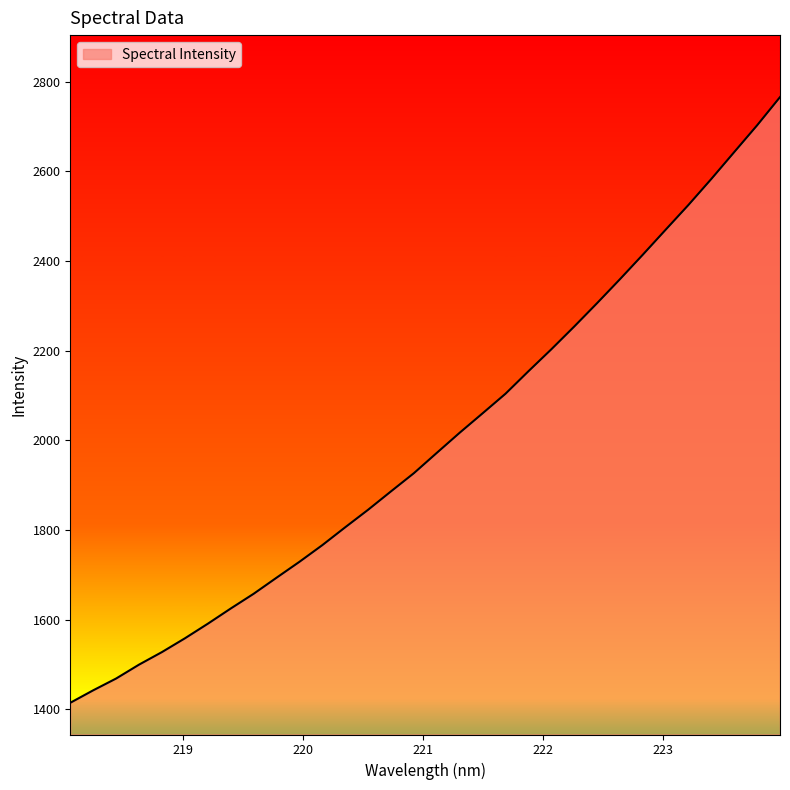

What is the greatest value displayed?

2765.9